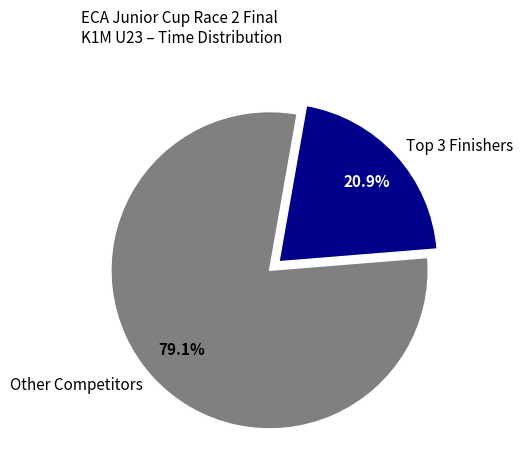

Is there any slice that represents more than half of the pie?

Yes